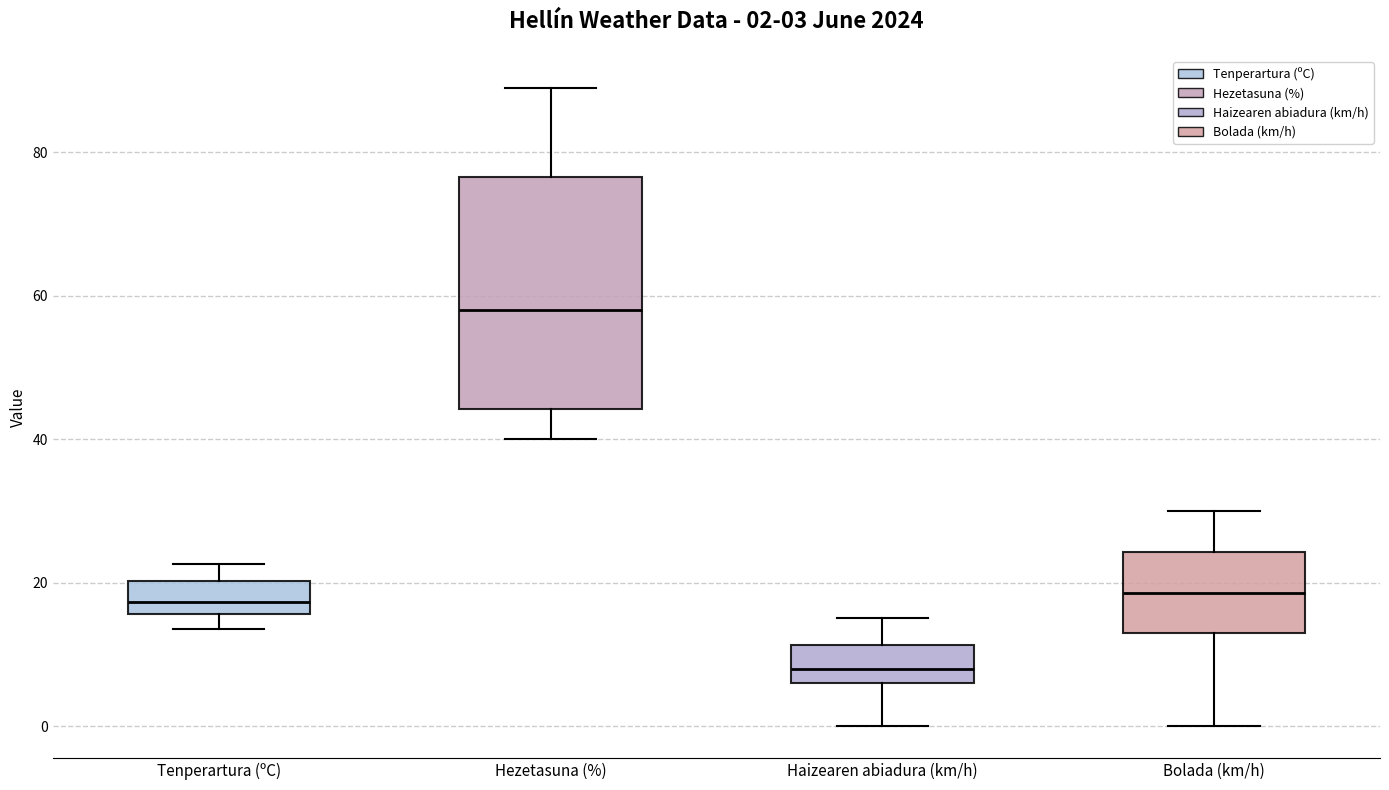

Which box is the tallest, from its lower edge to its upper edge?

Hezetasuna (%)